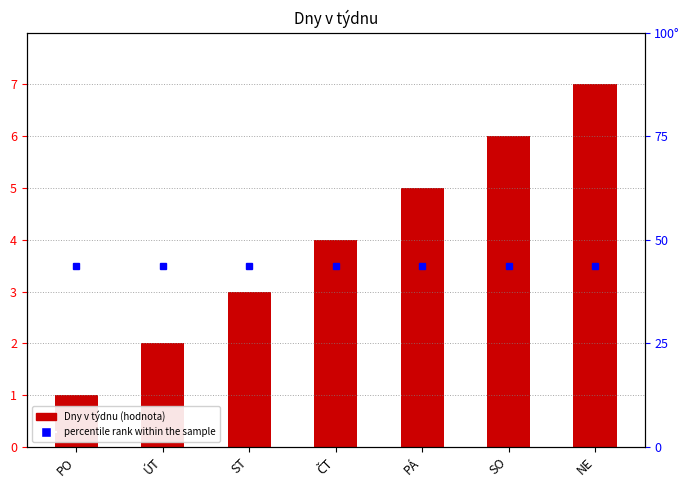

Are the bars horizontal?

No